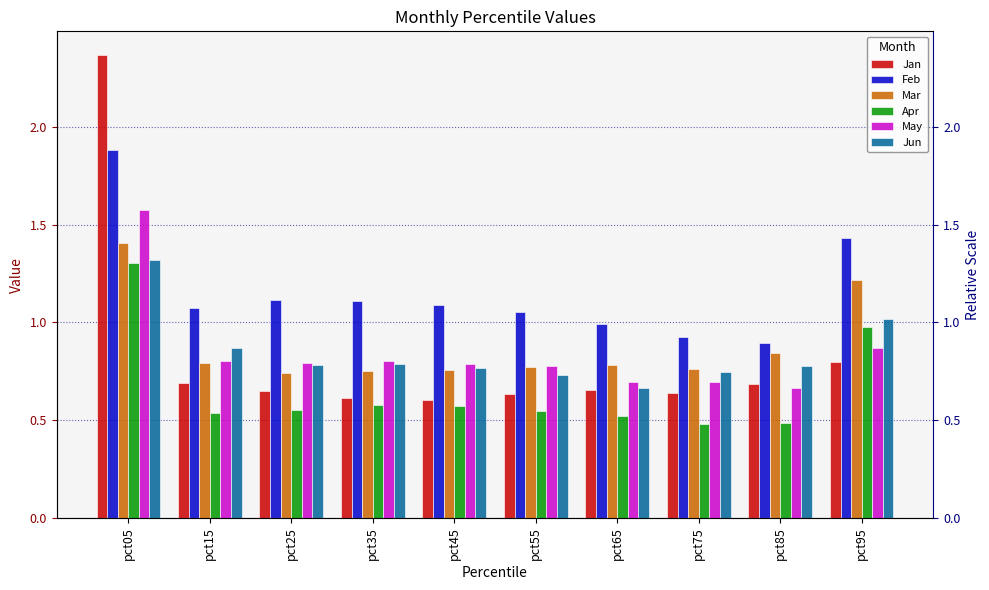

What is the average value of the May series?

0.8